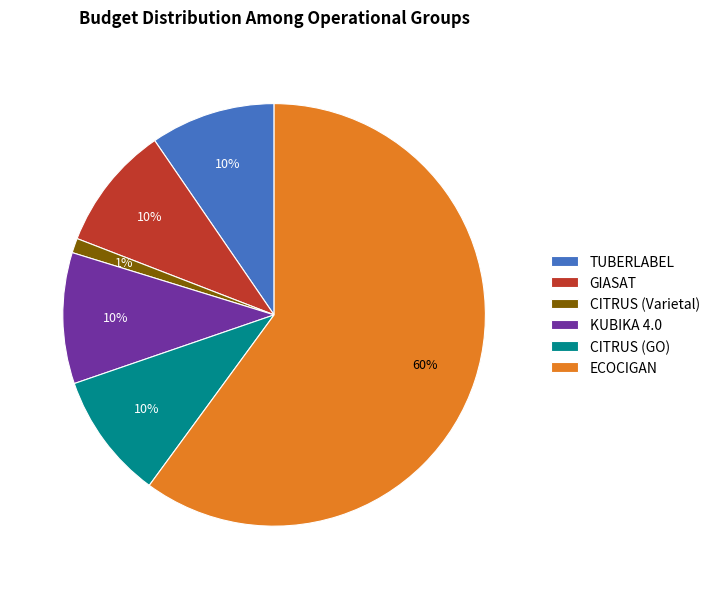

Is it true that GIASAT is 1% of the pie?

False